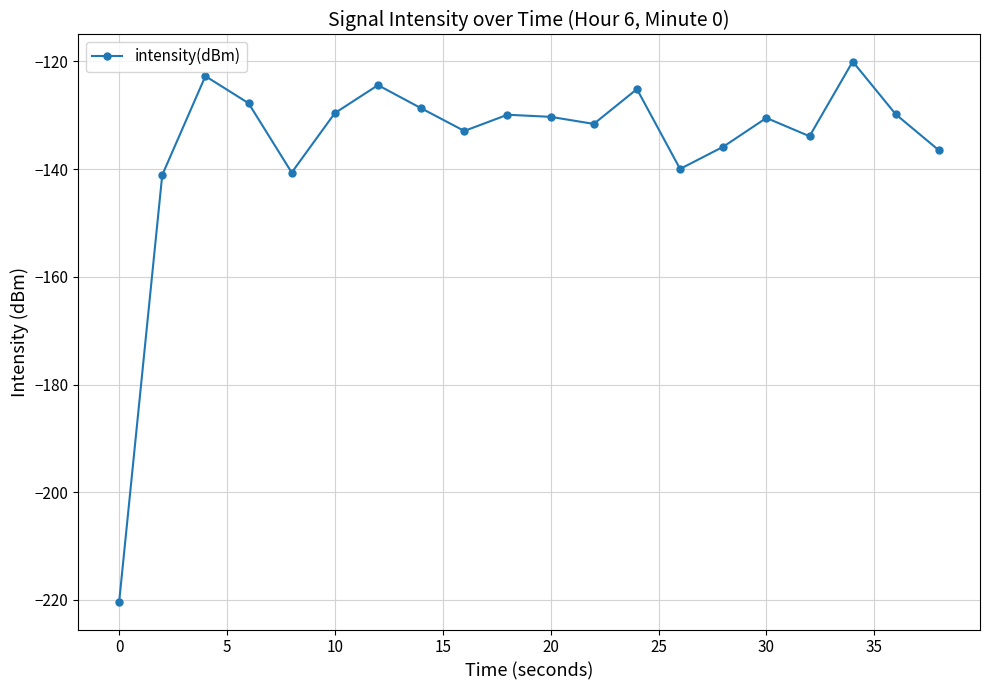

What is the minimum value shown in the chart?

-220.5